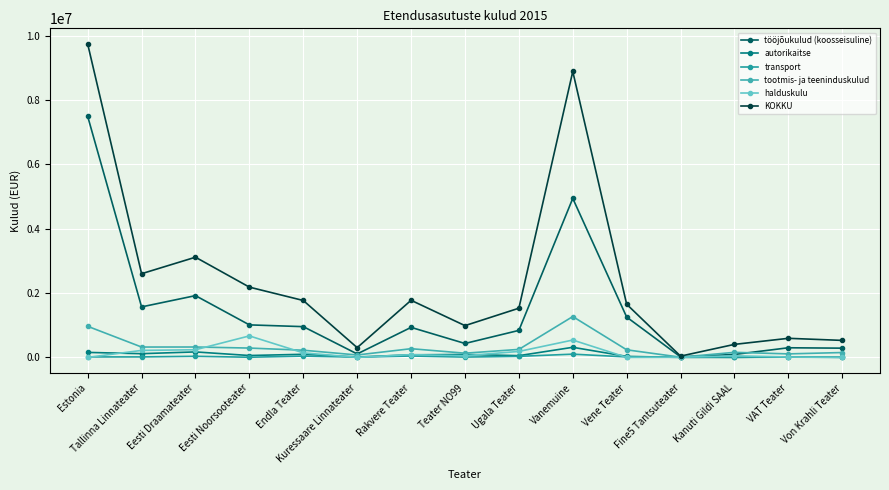

How many lines are shown in the chart?

6